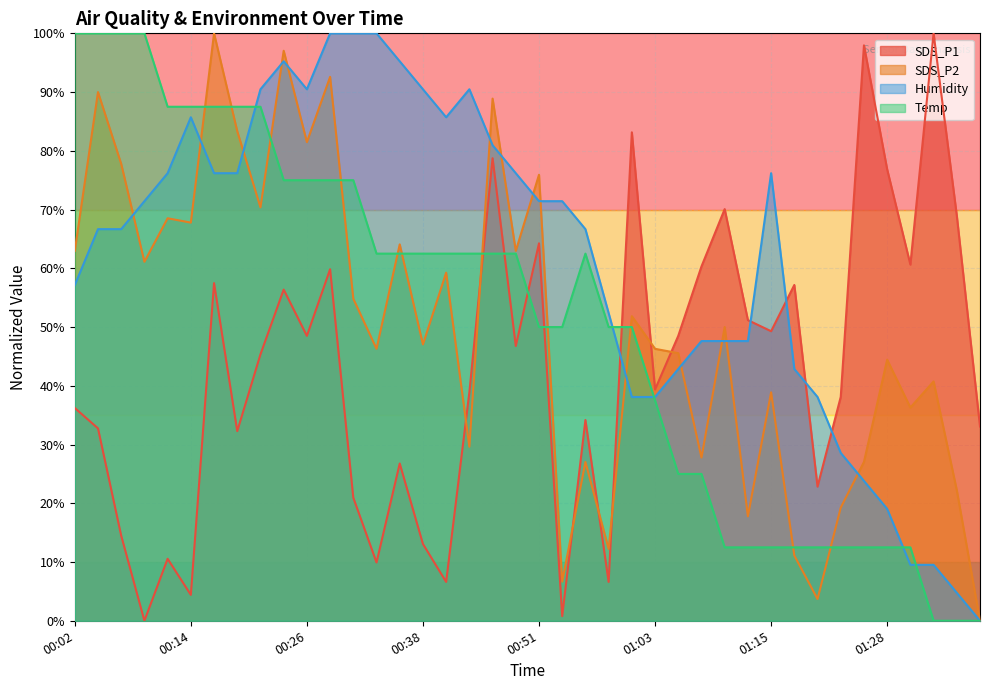

What are all the series names shown in the legend?

SDS_P1, SDS_P2, Humidity, Temp